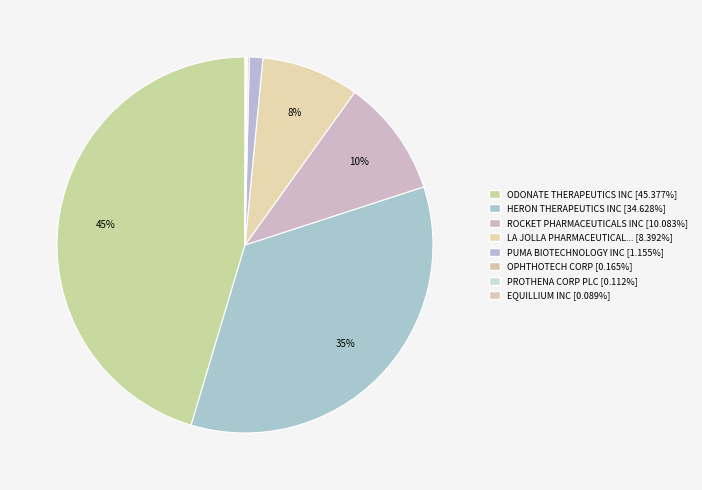

To the nearest percent, what is the difference between the largest and smallest slice percentages?

45%